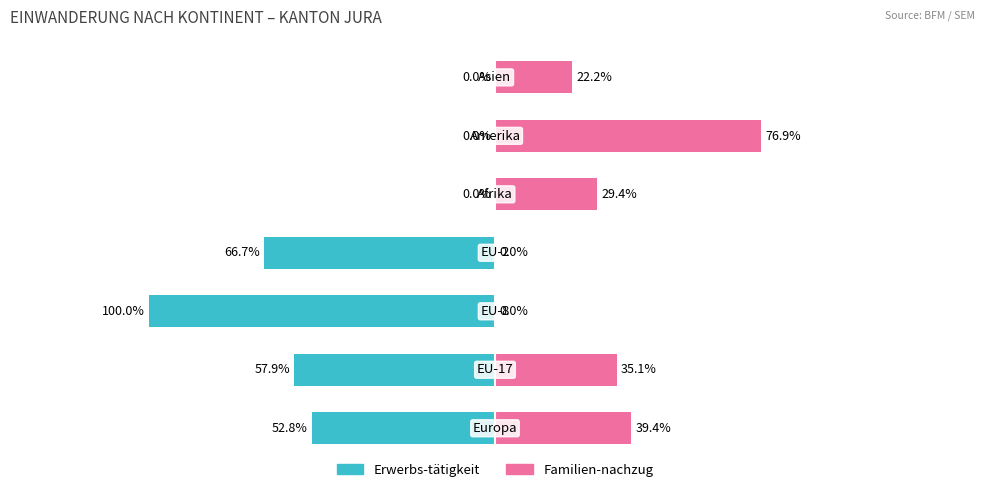

What are all the series names shown in the legend?

Erwerbs-tätigkeit, Familien-nachzug